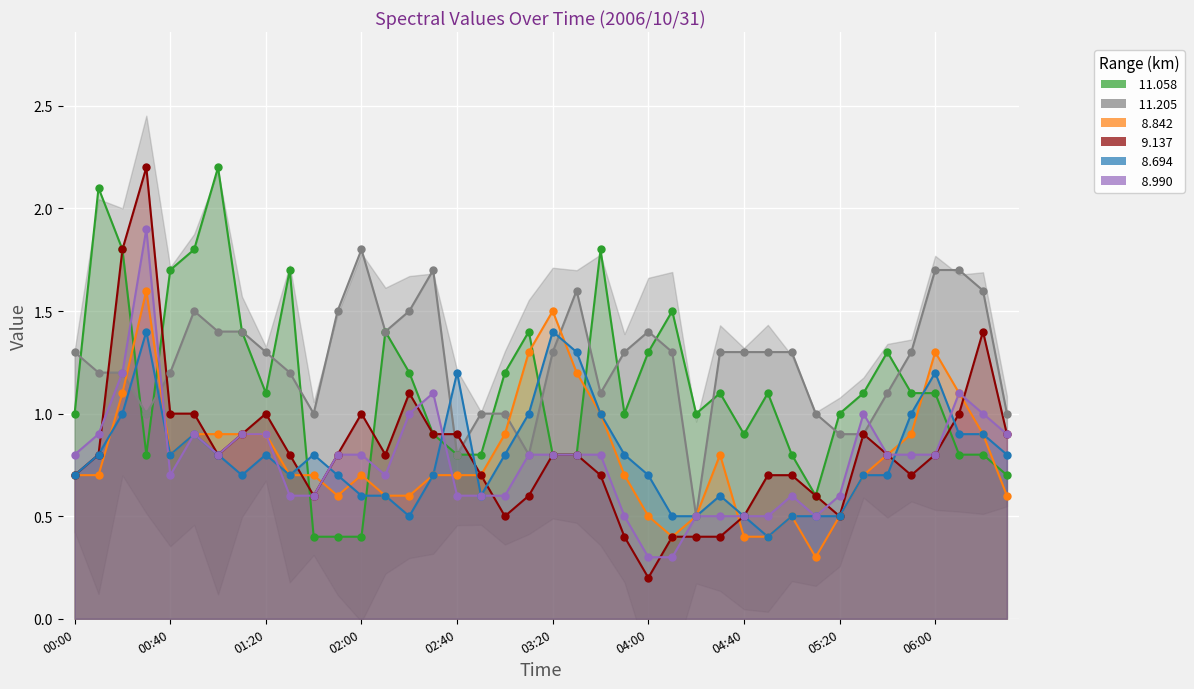

At how many categories does at least one series exceed 0?

40